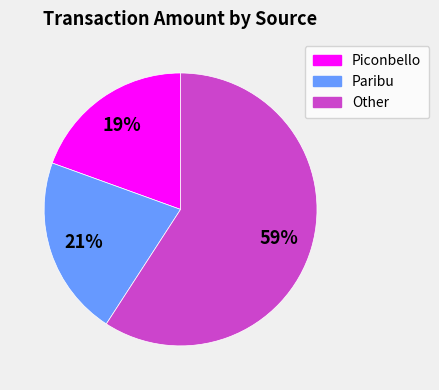

Does any single category account for the majority?

Yes